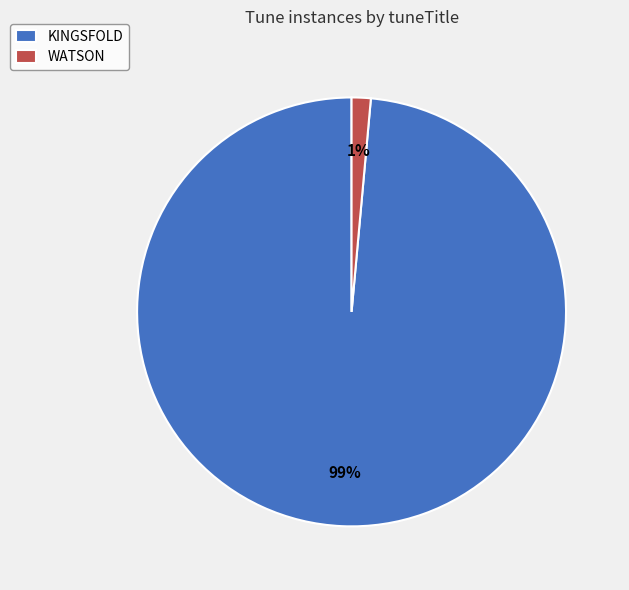

Which has a higher value, KINGSFOLD or WATSON?

KINGSFOLD